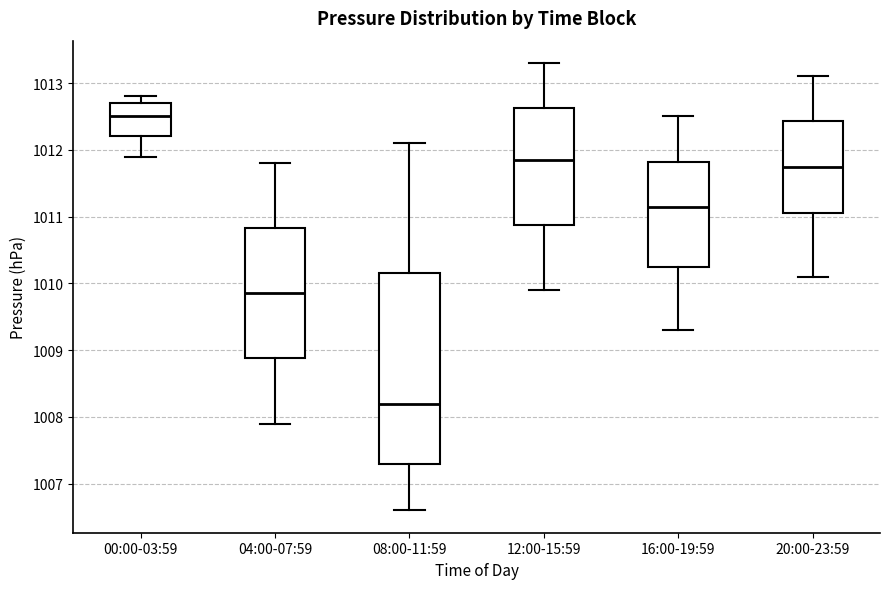

Which box's median line is the highest?

00:00-03:59